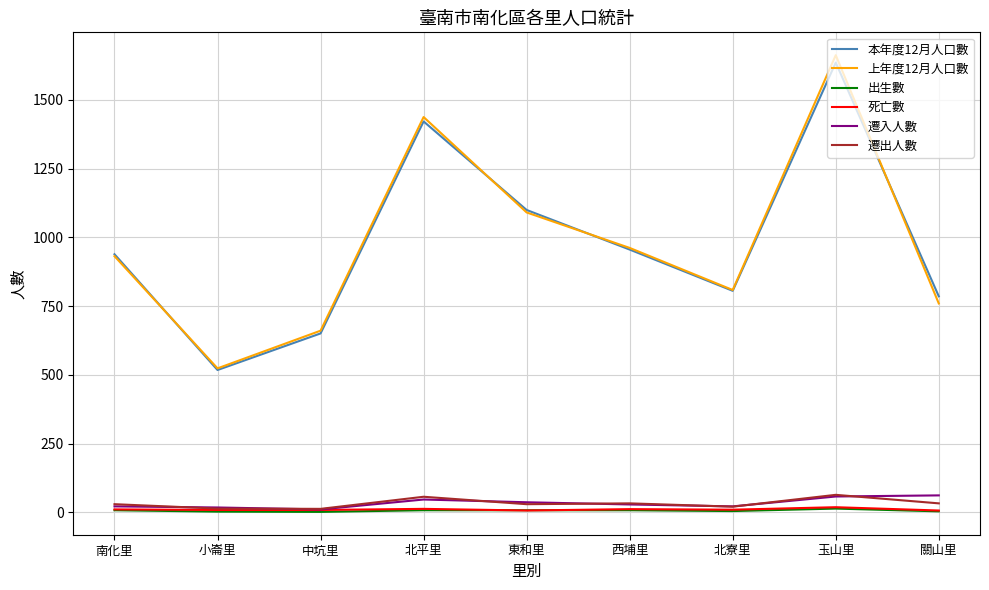

What is the difference between the maximum and second lowest values in the 遷入人數 series?

44